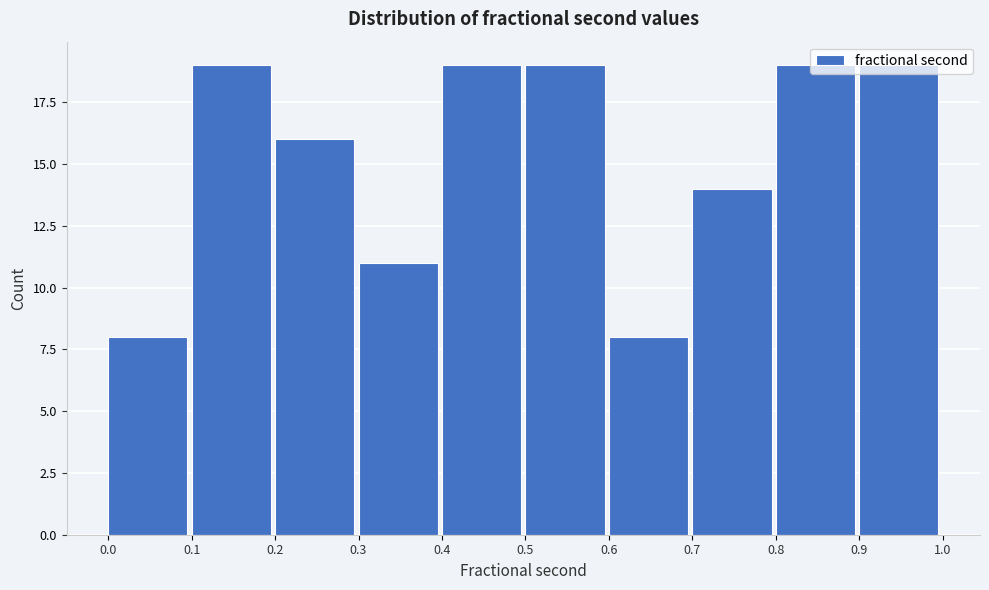

Reading left to right, list every bar in this chart as the range it spans on the x-axis followed by its height. The values are not printed on the chart, so give them approximately, as read against the axis.

0.0 to 0.1: 8
0.1 to 0.2: 19
0.2 to 0.3: 16
0.3 to 0.4: 11
0.4 to 0.5: 19
0.5 to 0.6: 19
0.6 to 0.7: 8
0.7 to 0.8: 14
0.8 to 0.9: 19
0.9 to 1.0: 19